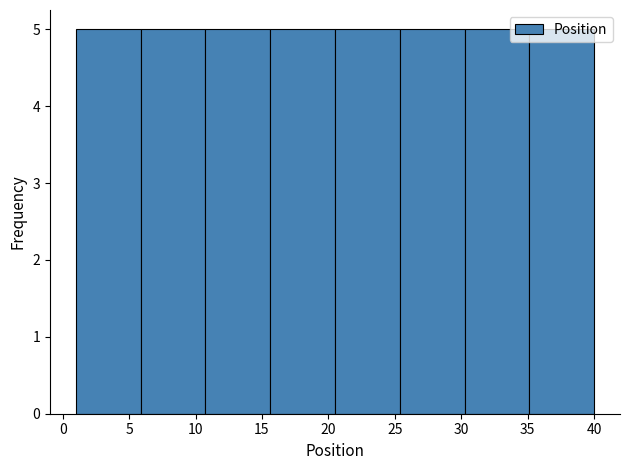

How tall is the bar that spans 35.0 to 40.0 on the x-axis? Neither the bar edges nor the heights are printed on the chart, so give them approximately, as read against the axes.

5